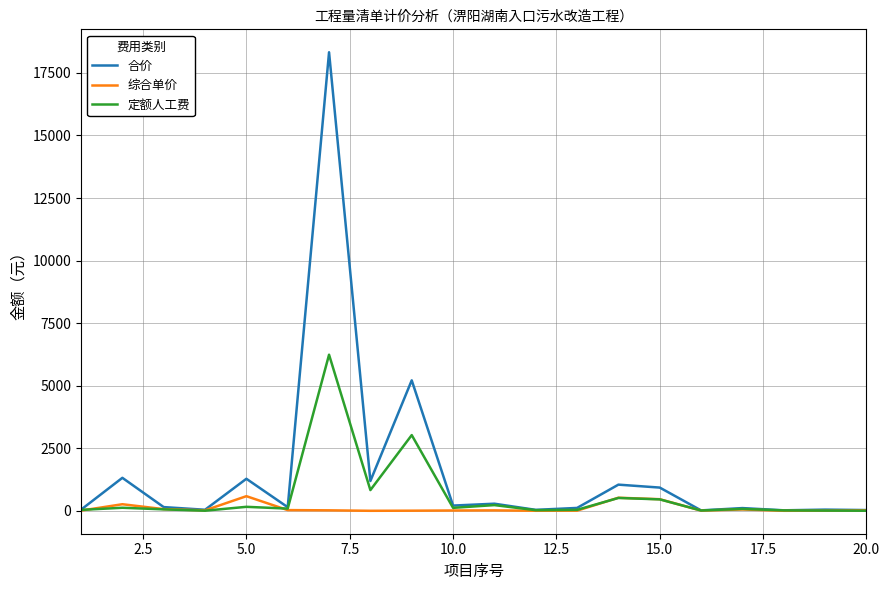

List the series in order of their peak value, highest first.

合价, 定额人工费, 综合单价